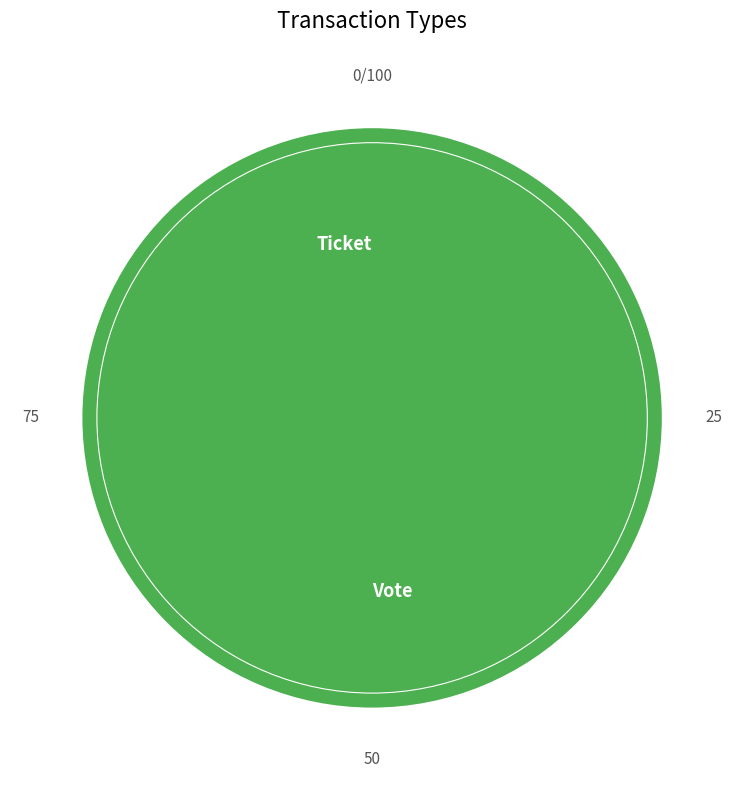

Which category accounts for the majority?

Vote